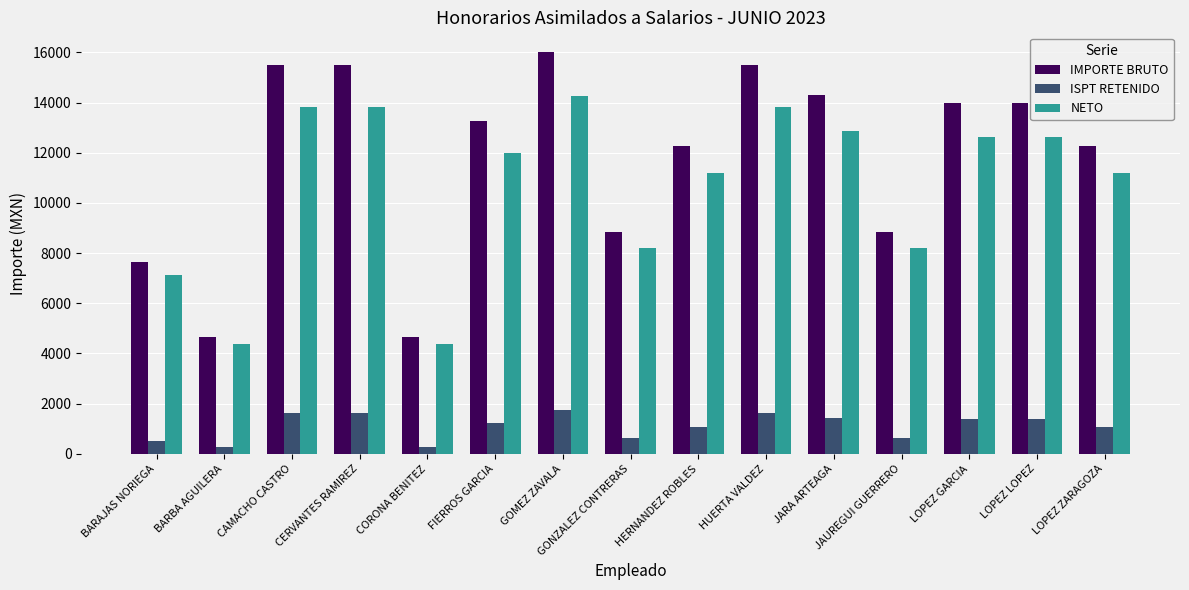

What is the value of the NETO bar at the 14th from the left?

12626.5